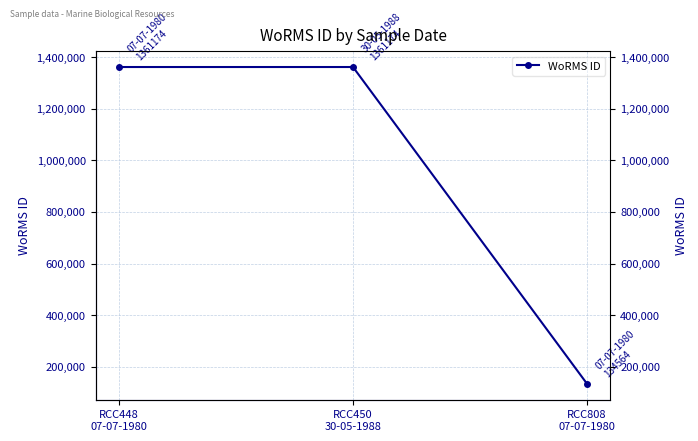

Approximately how many times larger is the value at RCC808
07-07-1980 compared to RCC448
07-07-1980?

0.1